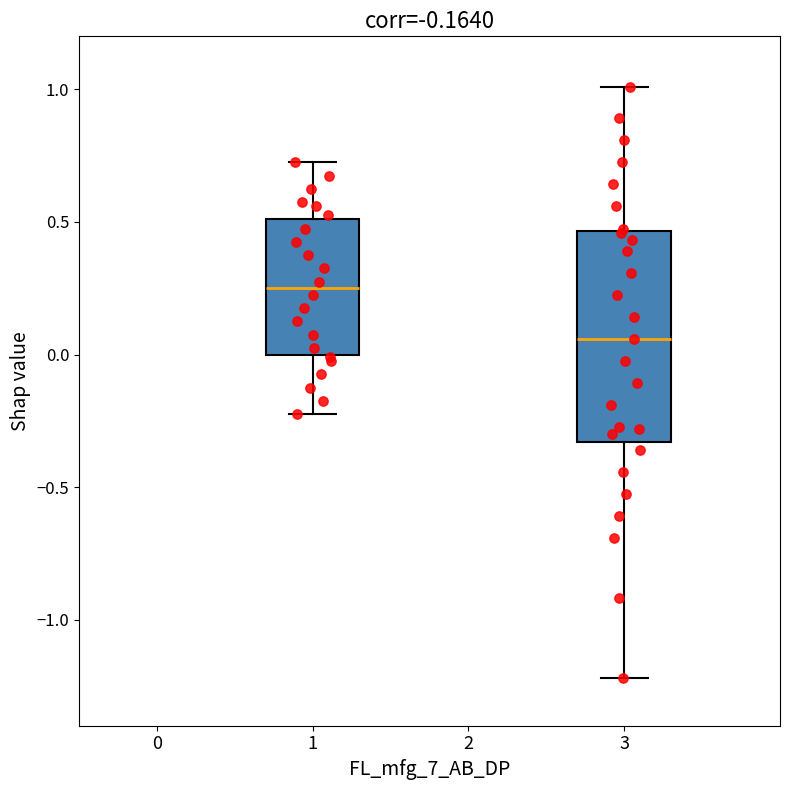

Which box is the tallest, from its lower edge to its upper edge?

3